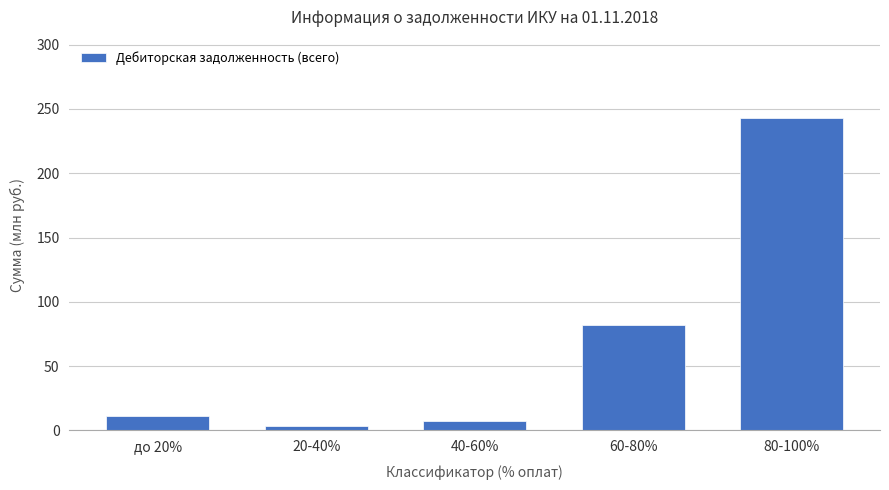

Count the number of data series in this chart.

1